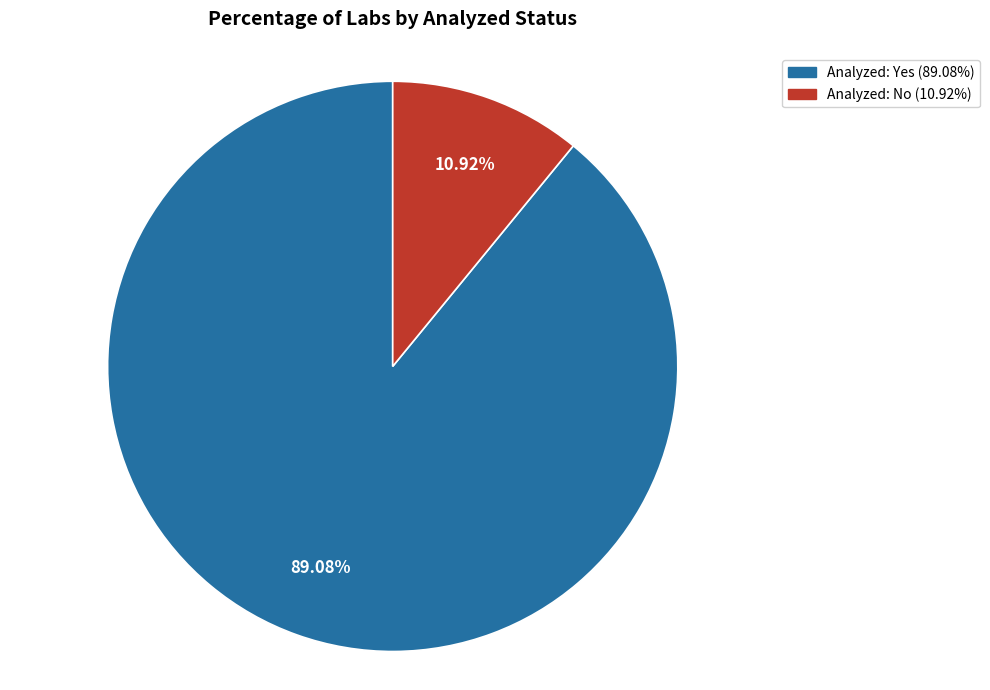

Does any single category account for the majority?

Yes